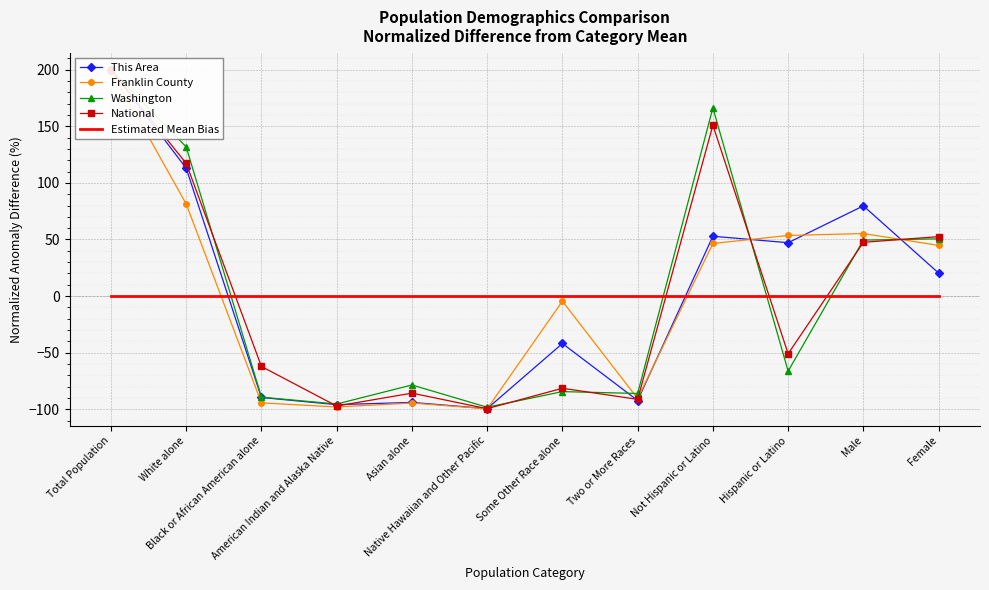

Is it true that Franklin County equals 331.5 at Total Population?

False